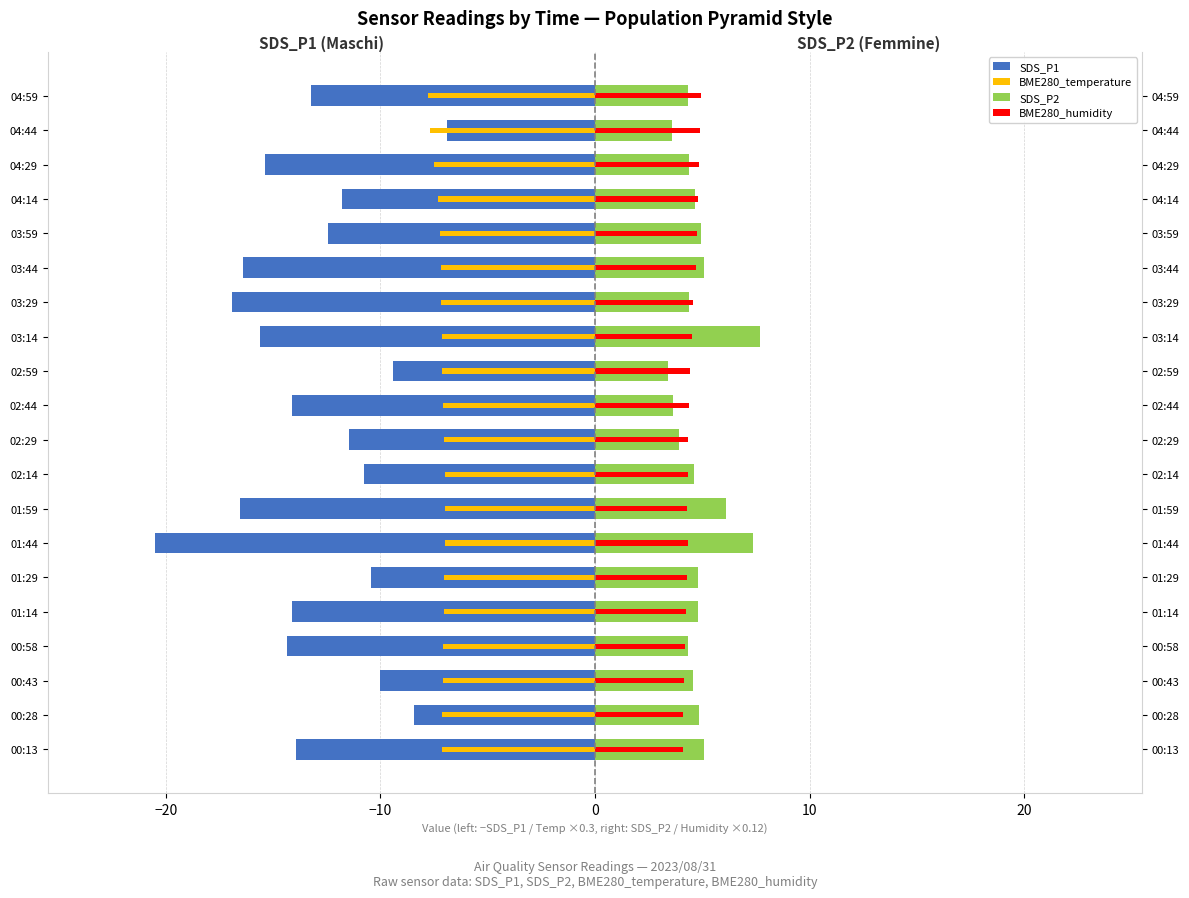

What is the highest value of the BME280_temperature series?

-7.0